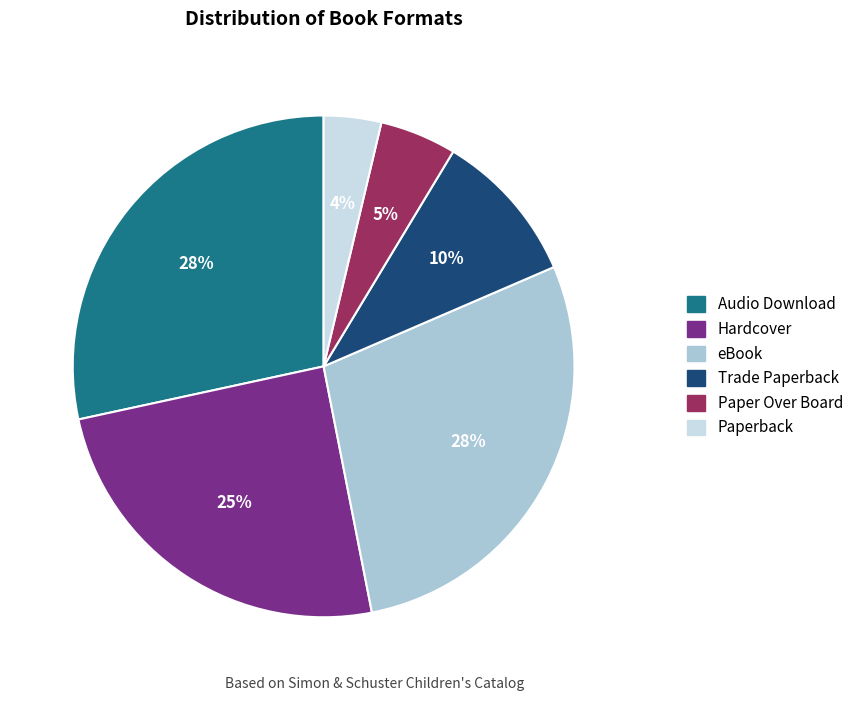

Combined, do eBook and Paperback account for over 50%?

No